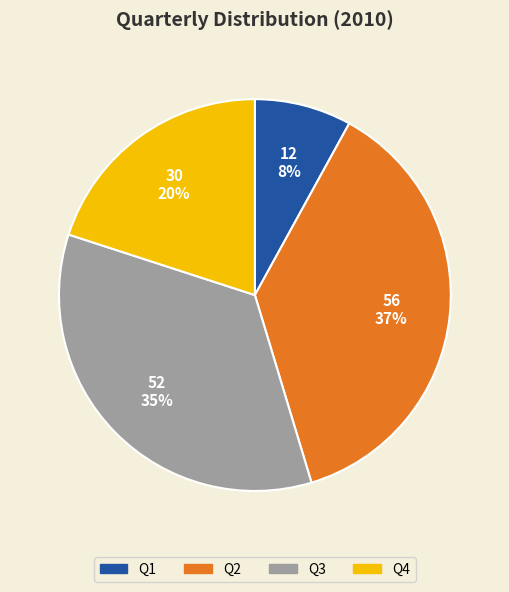

Is there a majority slice in this chart?

No